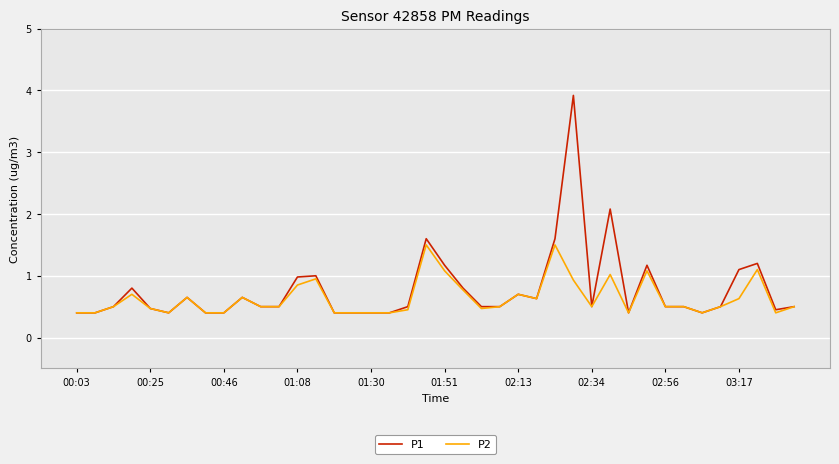

List the series in order of their peak value, highest first.

P1, P2